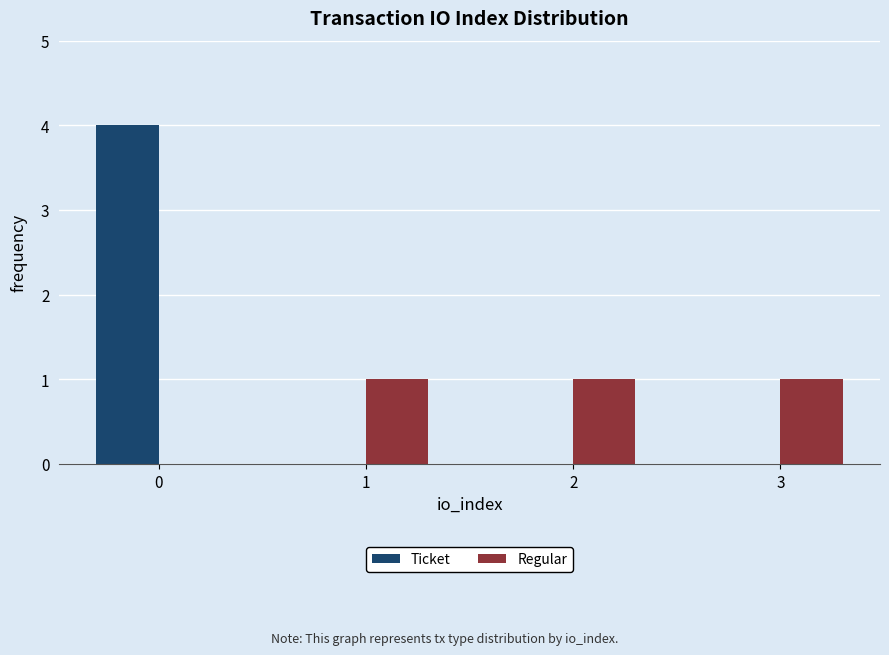

What is the spread (max minus min) of values at 2?

1